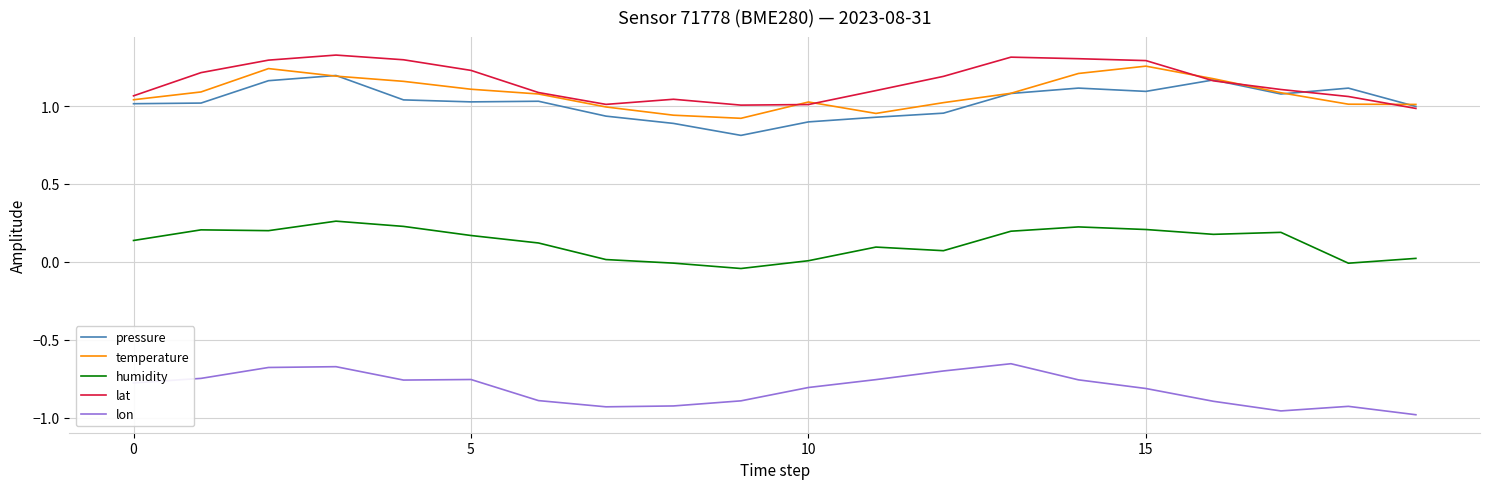

True or false: lon and pressure intersect in this chart.

False